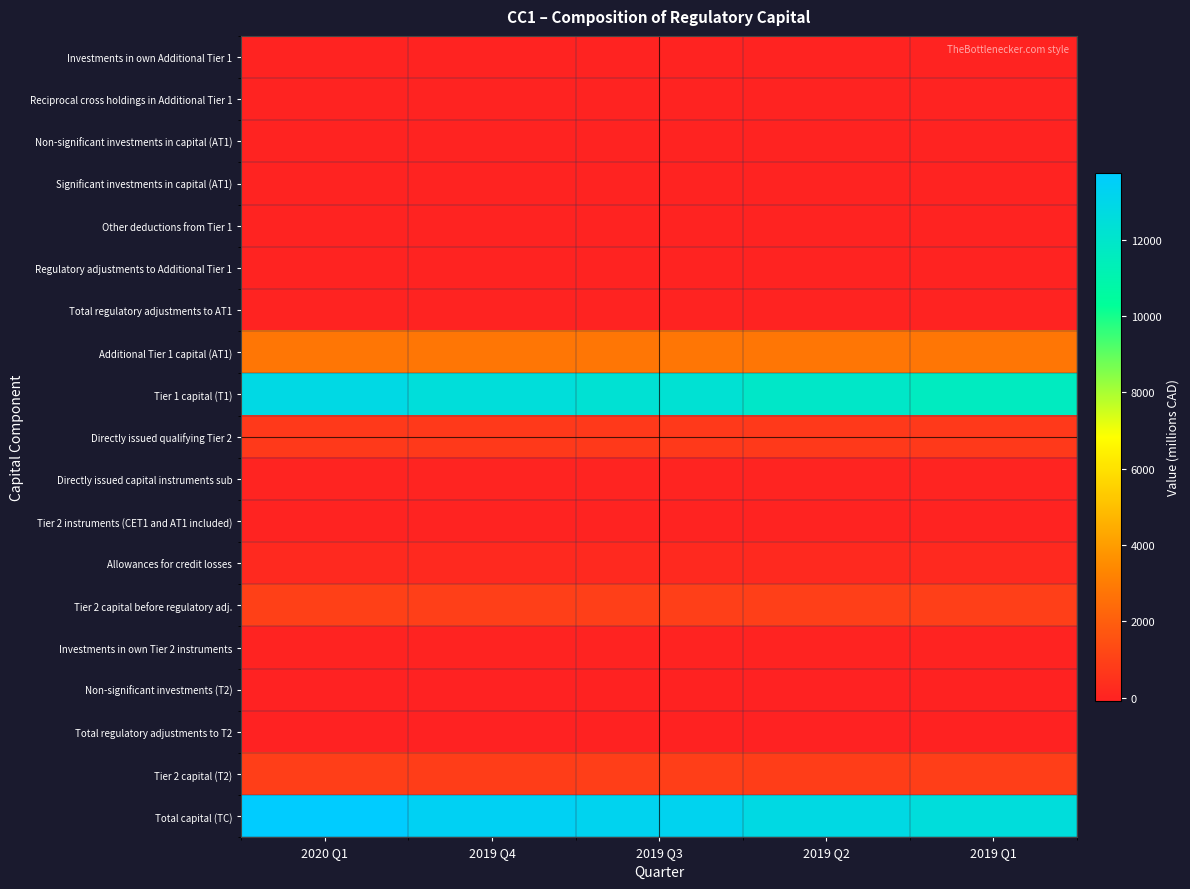

Which series has the largest range (max minus min)?

Tier 1 capital (T1)